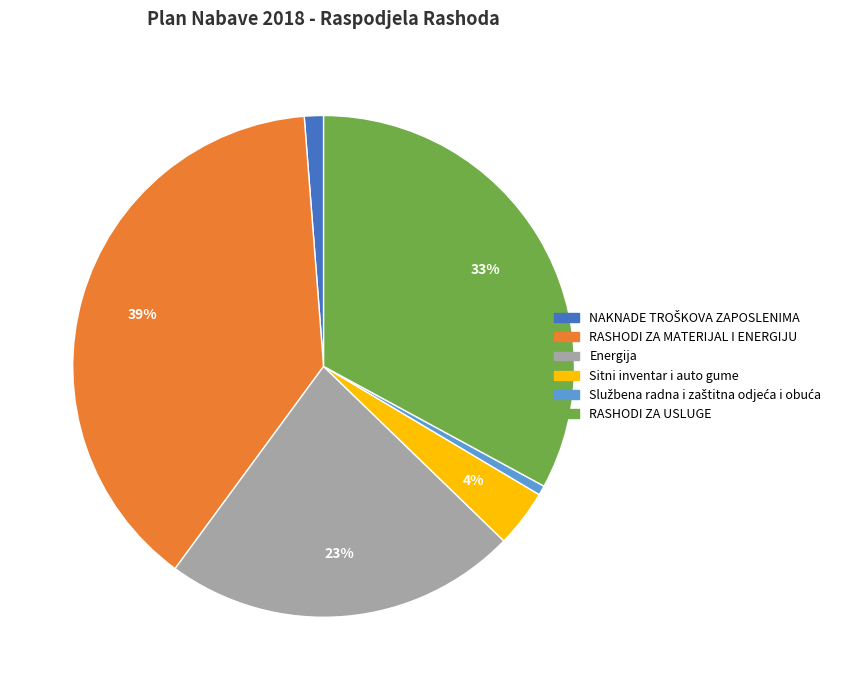

What is the largest slice in the pie chart?

RASHODI ZA MATERIJAL I ENERGIJU